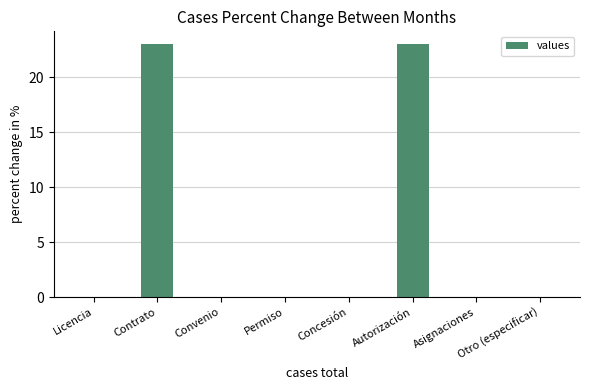

What is the average value?

6